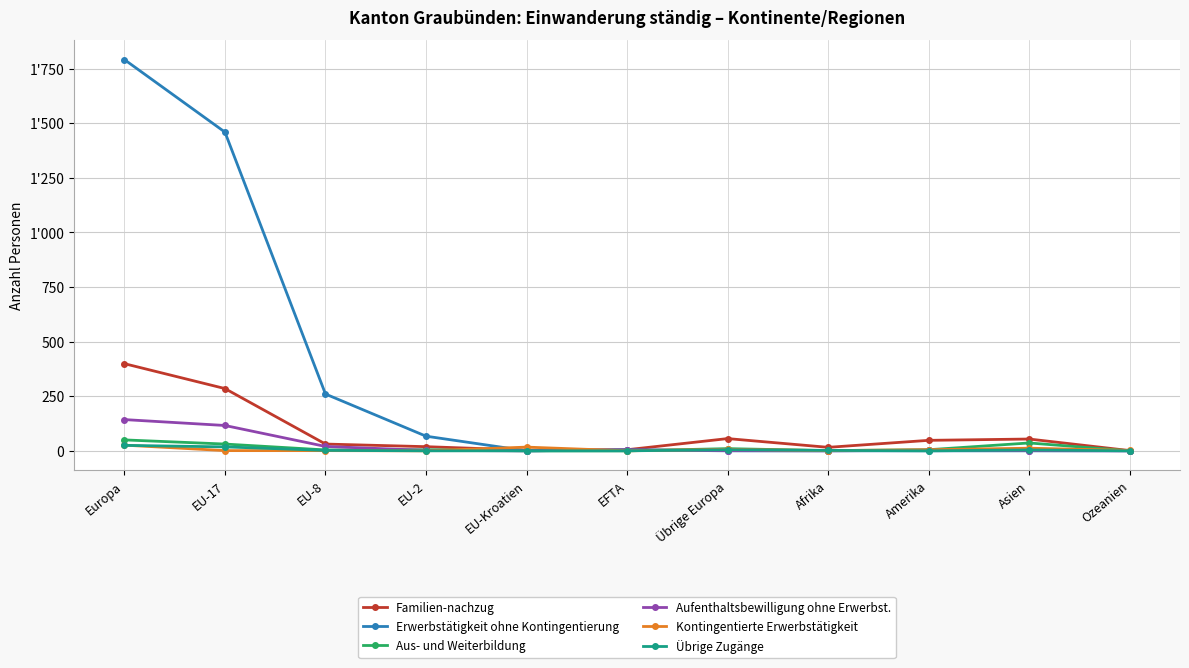

What are all the series names shown in the legend?

Familien-nachzug, Erwerbstätigkeit ohne Kontingentierung, Aus- und Weiterbildung, Aufenthaltsbewilligung ohne Erwerbst., Kontingentierte Erwerbstätigkeit, Übrige Zugänge